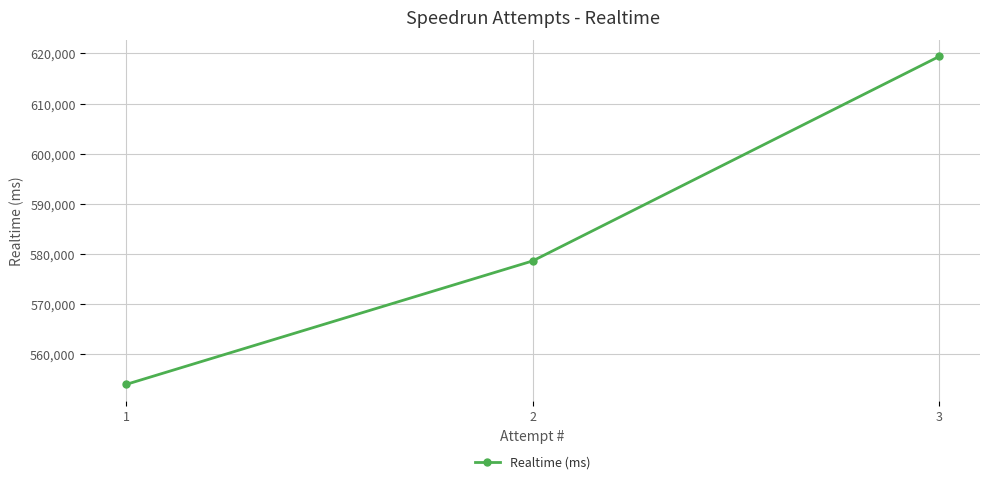

Read the value at 2.

578596